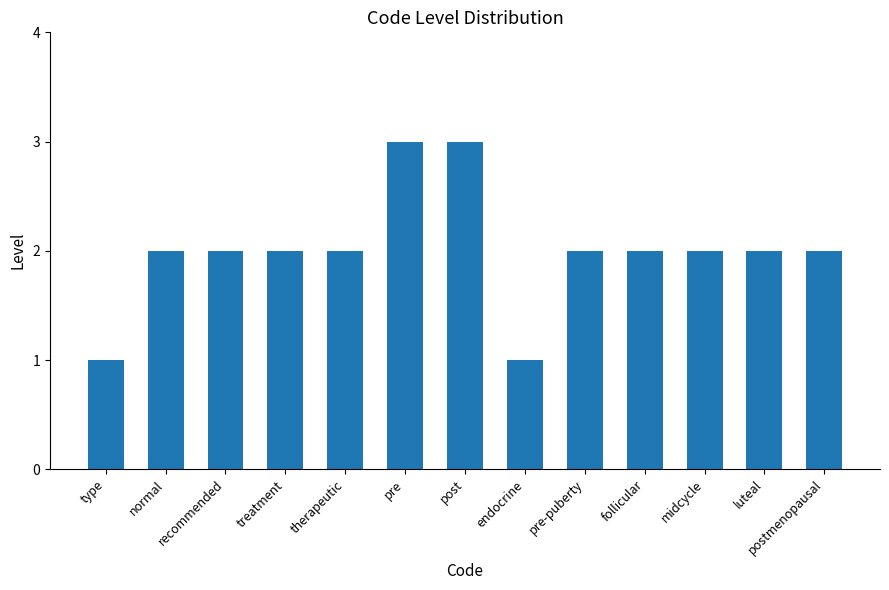

What position from the right is recommended?

11